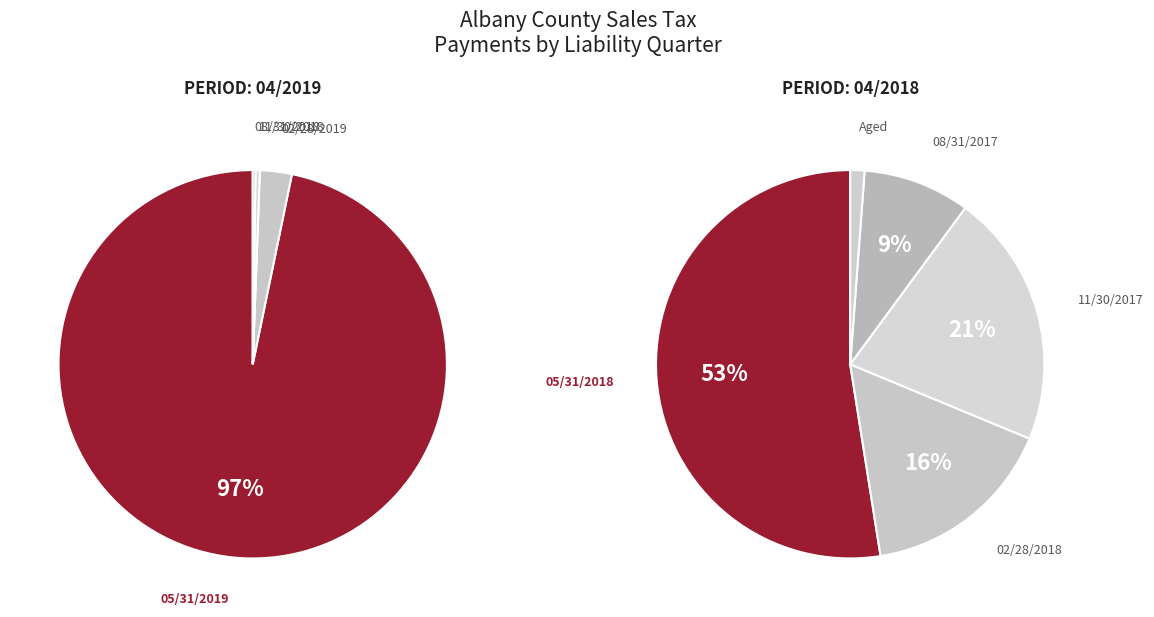

What is the smallest slice in the pie chart?

Aged